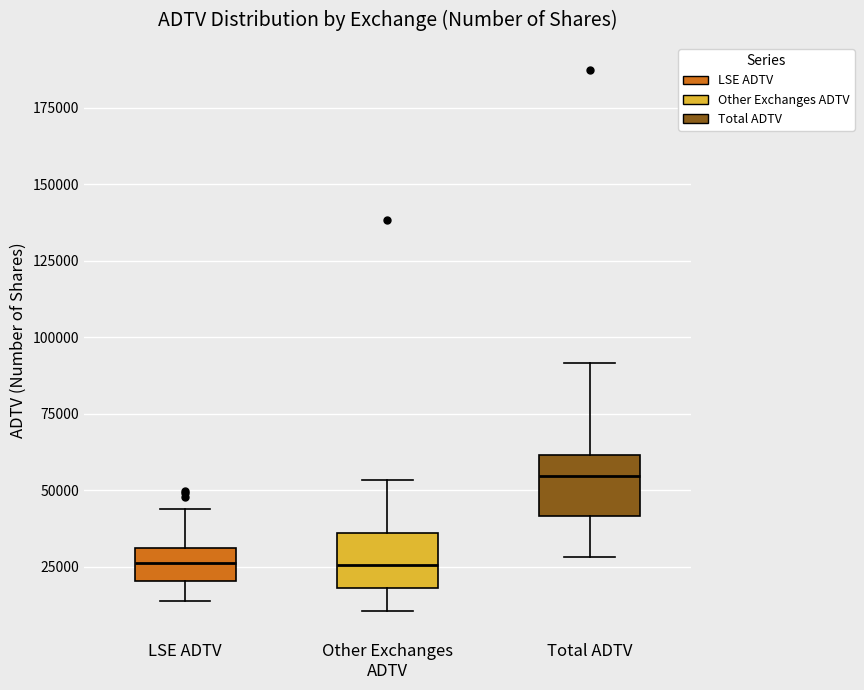

Reading left to right, transcribe this box plot: for each box, give where its median line is, the range the box spans, and where its two whiskers end, as read against the y-axis. The values are not printed on the chart, so give them approximately, as read against the axis.

LSE ADTV: median 25000, box 20000 to 30000, whiskers 15000 to 45000
Other Exchanges ADTV: median 25000, box 20000 to 35000, whiskers 10000 to 55000
Total ADTV: median 55000, box 40000 to 60000, whiskers 30000 to 90000